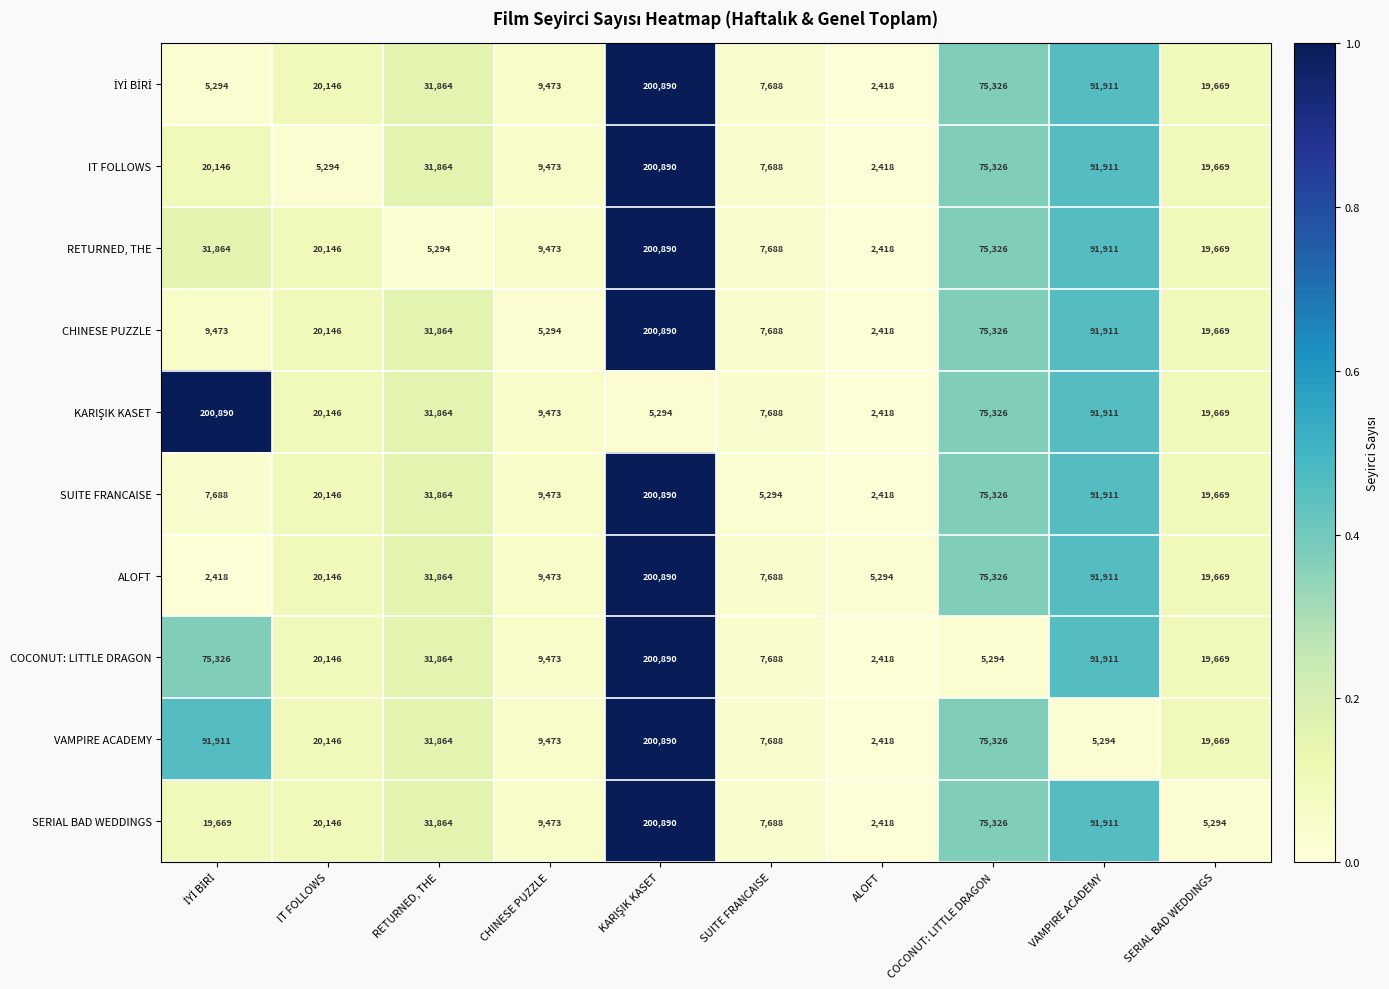

What is the total value across all series at ALOFT?

27056